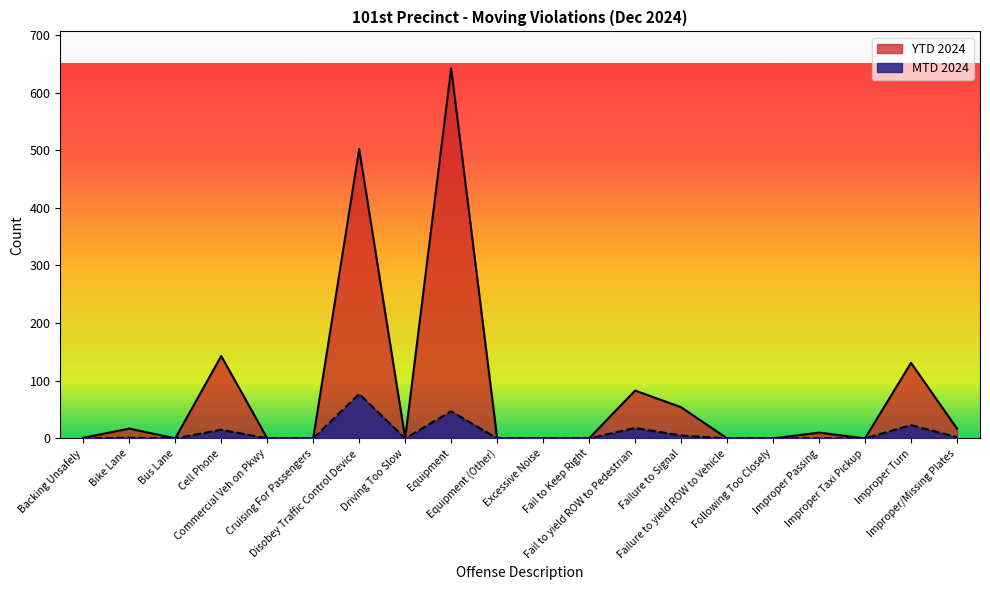

Which series has the largest total across all categories?

YTD 2024